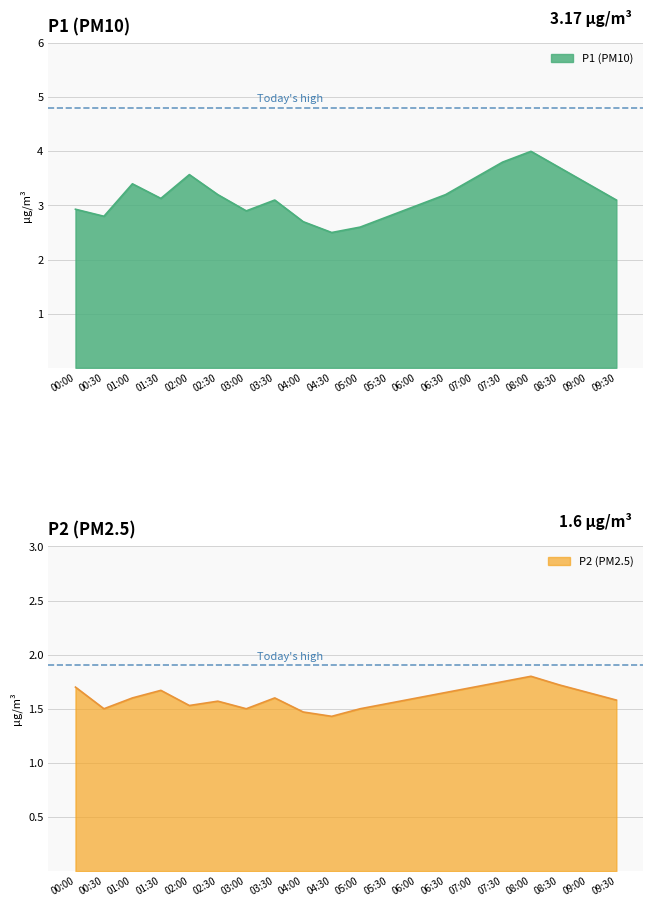

At which label does P1 reach its peak?

08:00